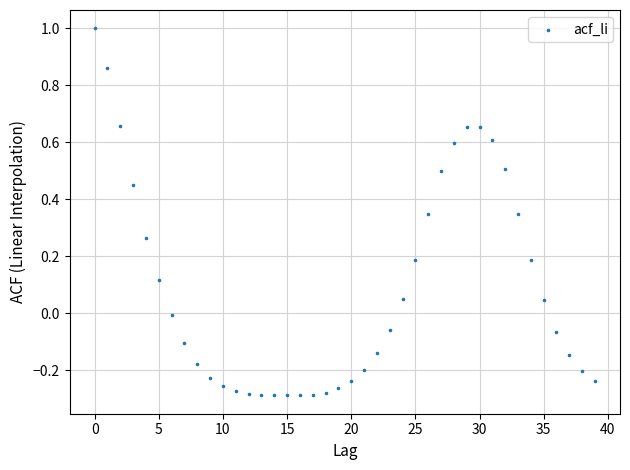

What is the range of Y values (max minus min)?

1.3